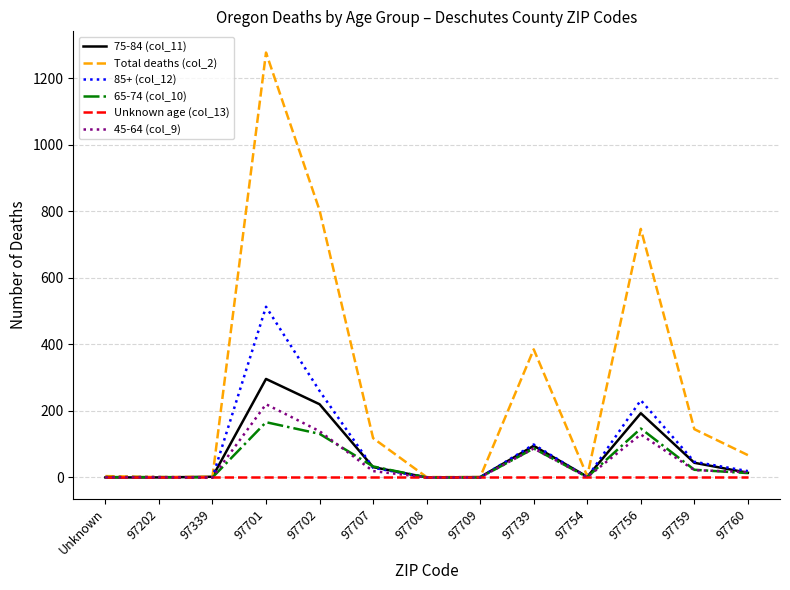

How many lines are shown in the chart?

6